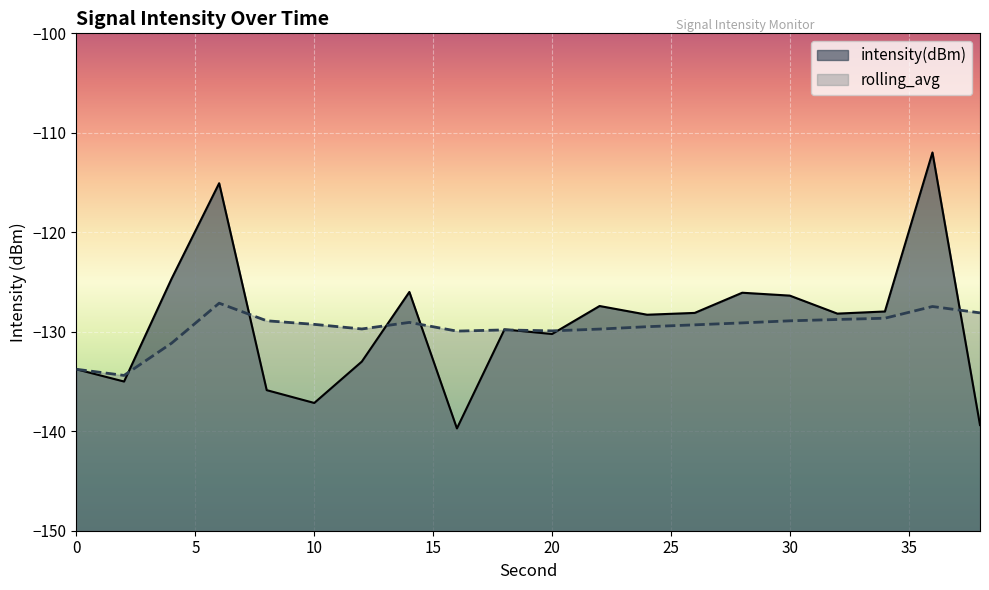

In intensity(dBm), how many points are lower than both neighbors (excluding endpoints)?

6